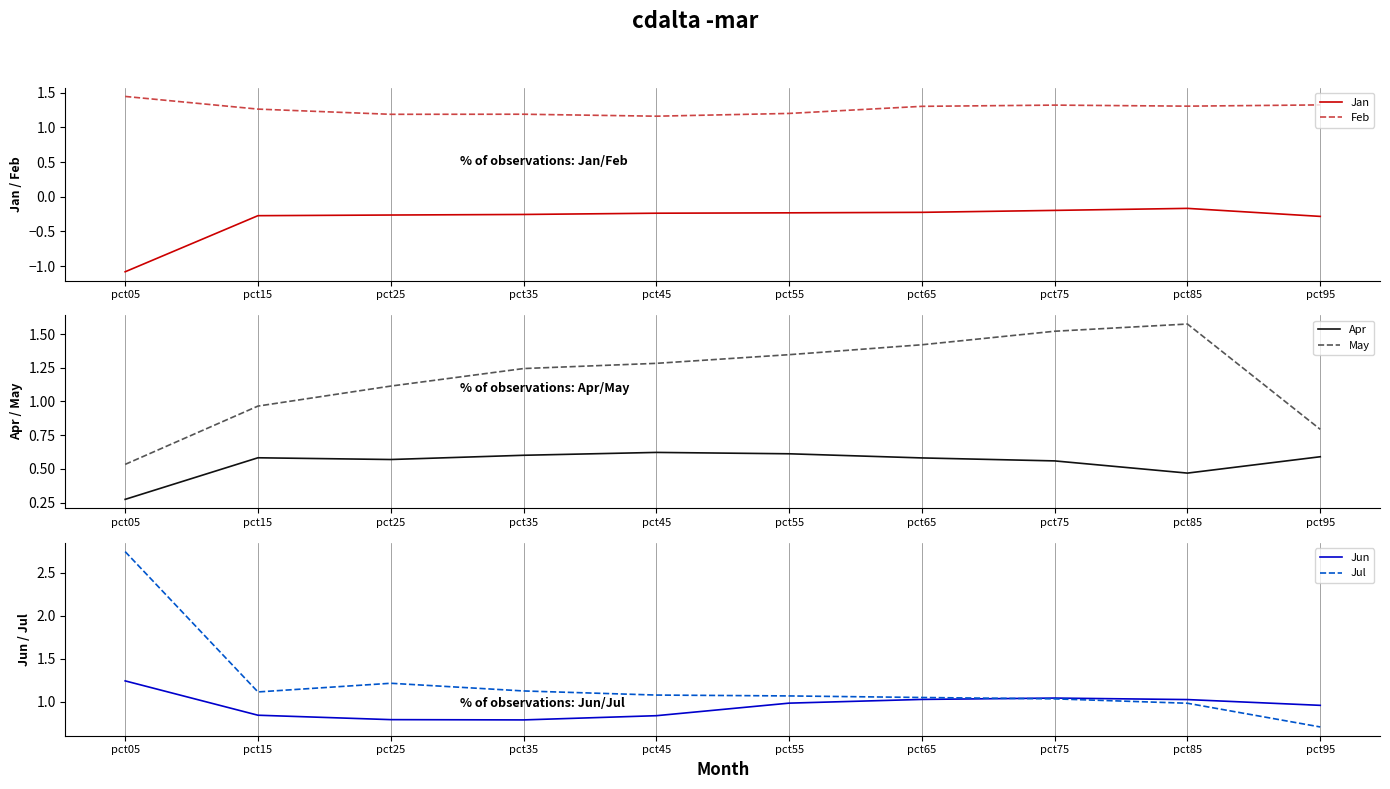

What are all the series names shown in the legend?

Jan, Feb, Apr, May, Jun, Jul